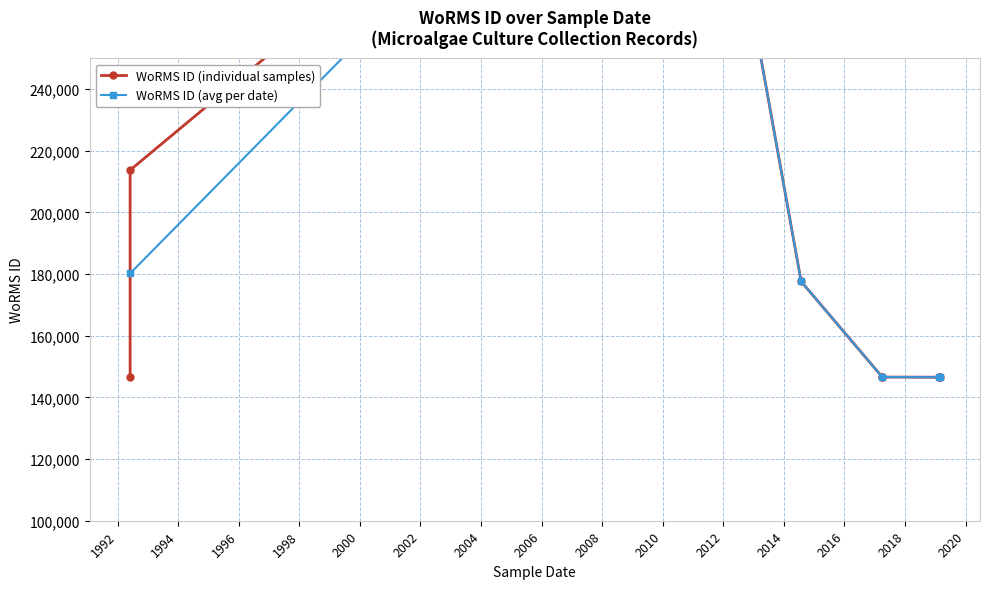

True or false: the data shows 146603 at 2017-04-01.

True